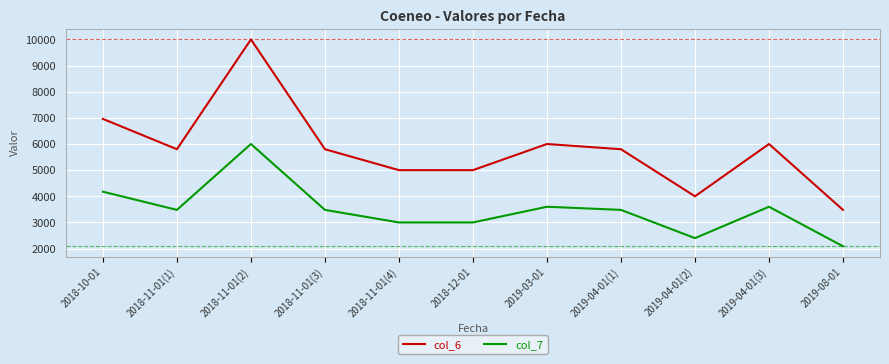

Is it true that col_7 equals 491 at 2019-08-01?

False